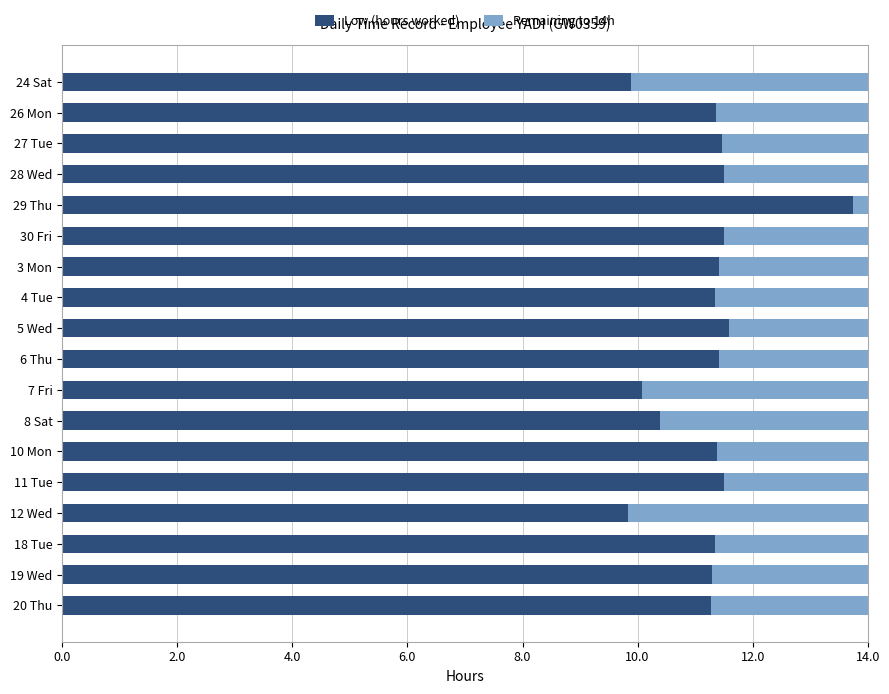

What is the sum of all Low (hours worked) values?

202.3